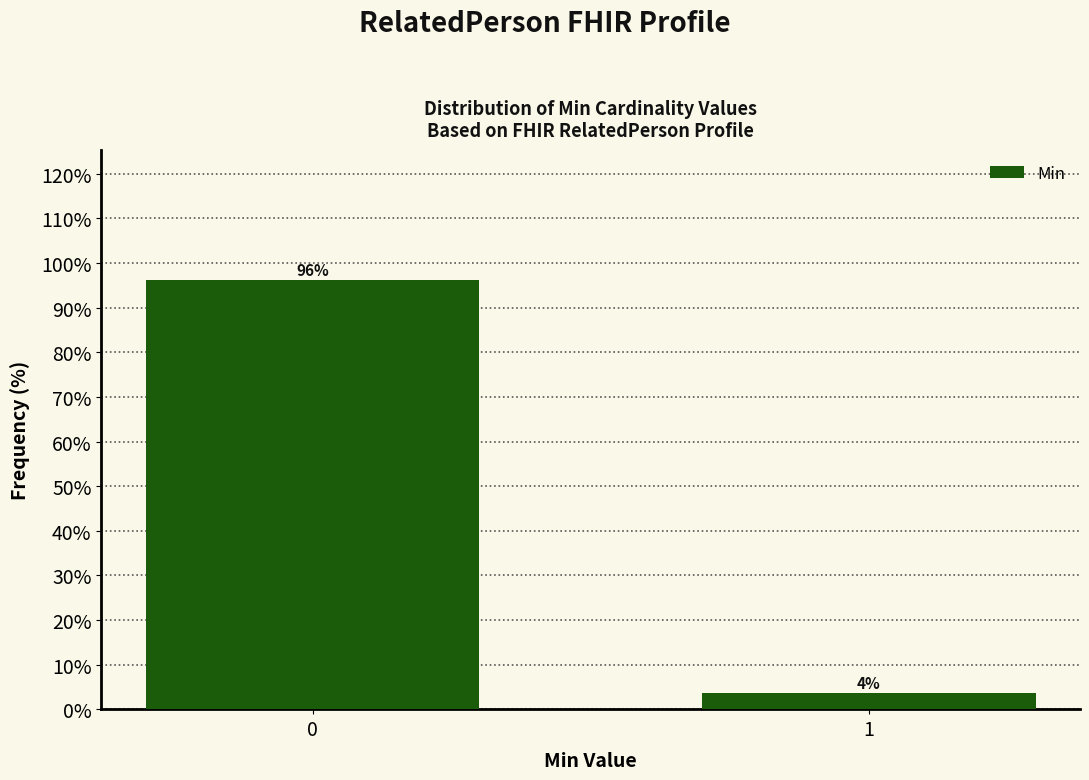

What is the value of the 2nd bar from the left?

3.7